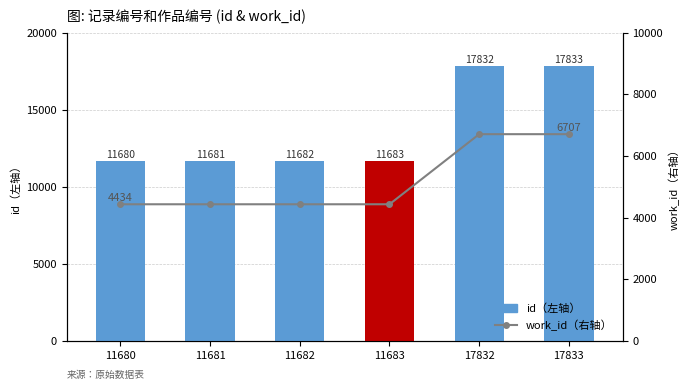

What is the value of the work_id（右轴） bar at the 4th from the left?

4434